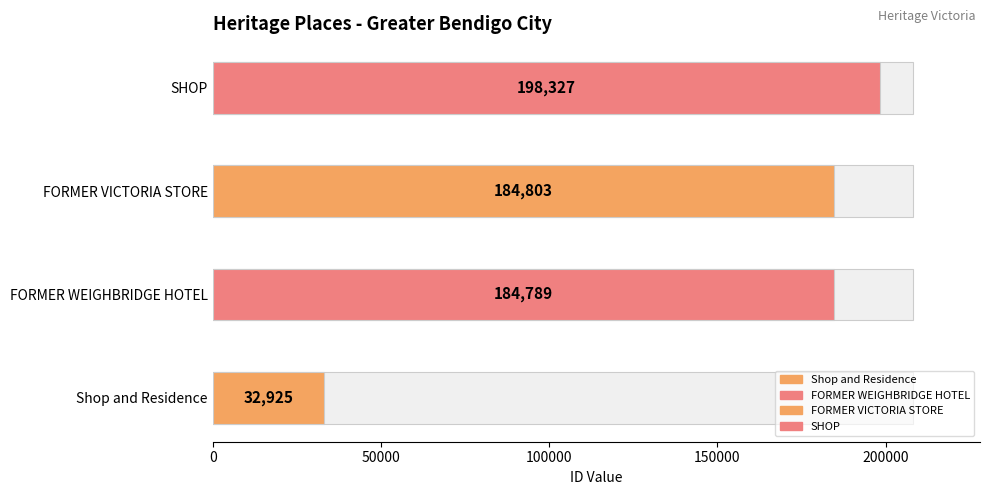

What is the change in value from FORMER WEIGHBRIDGE HOTEL to SHOP?

+13538